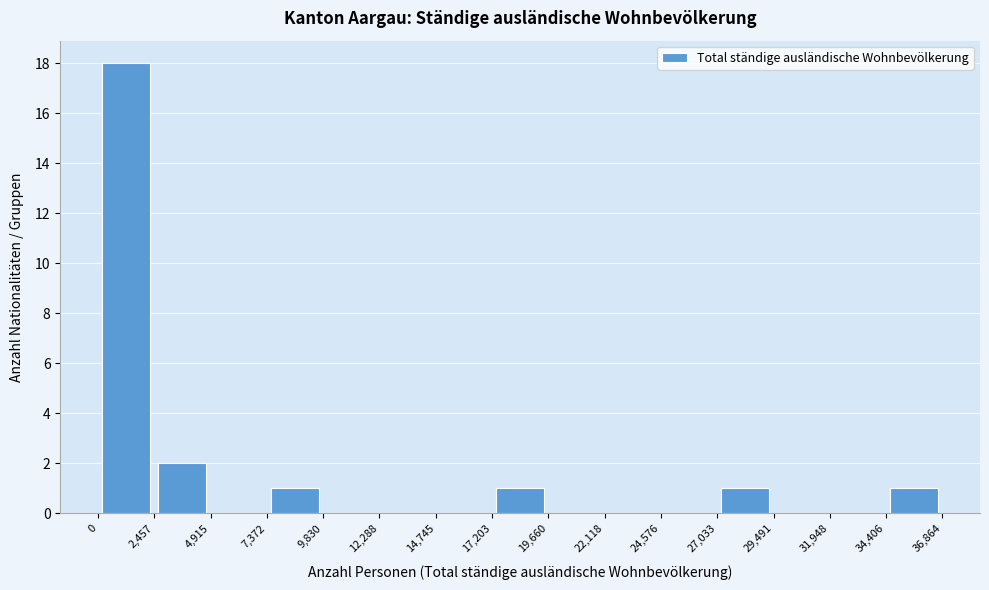

Which range on the x-axis has the tallest bar?

0 to 2,457